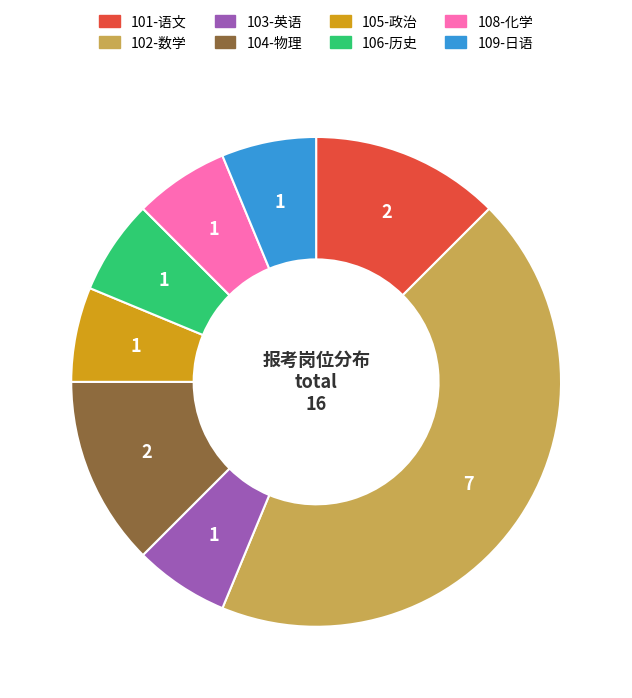

Which category has the biggest portion of the pie?

102-数学